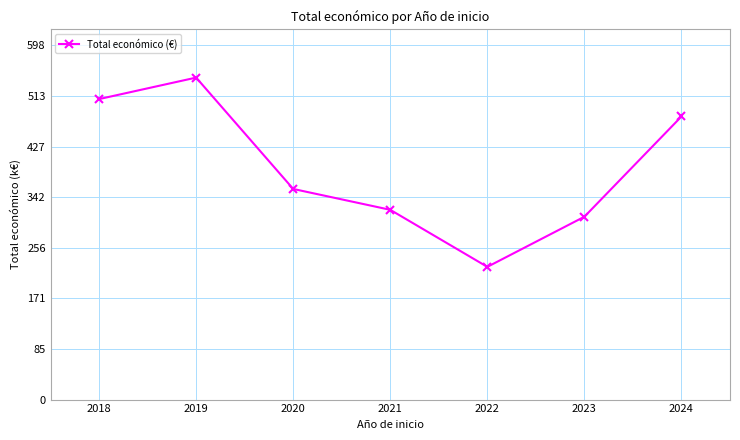

Does the chart display data point markers on the line(s)?

Yes